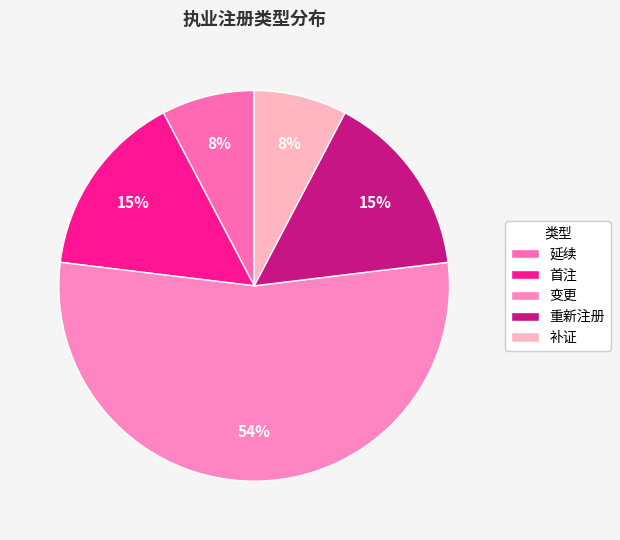

What portion of the pie excludes 重新注册?

84.6%